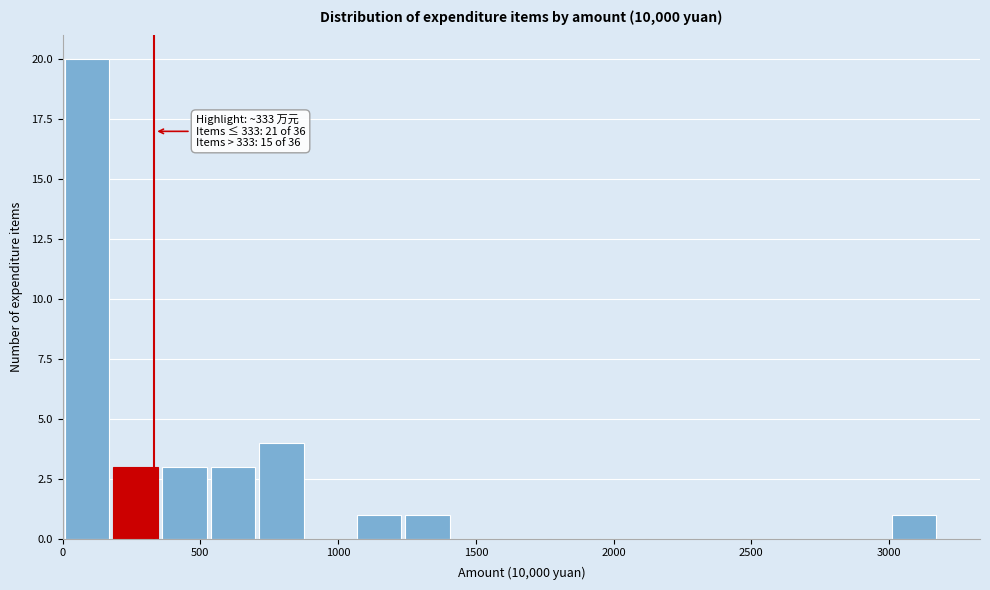

Read against the x-axis, roughly where is the centre of the tallest bar?

100